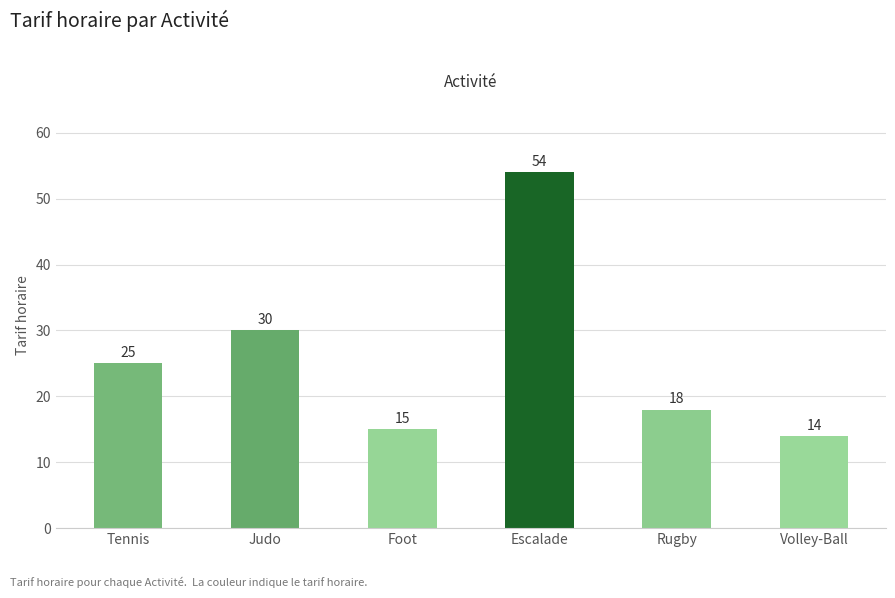

True or false: the data shows 31 at Rugby.

False